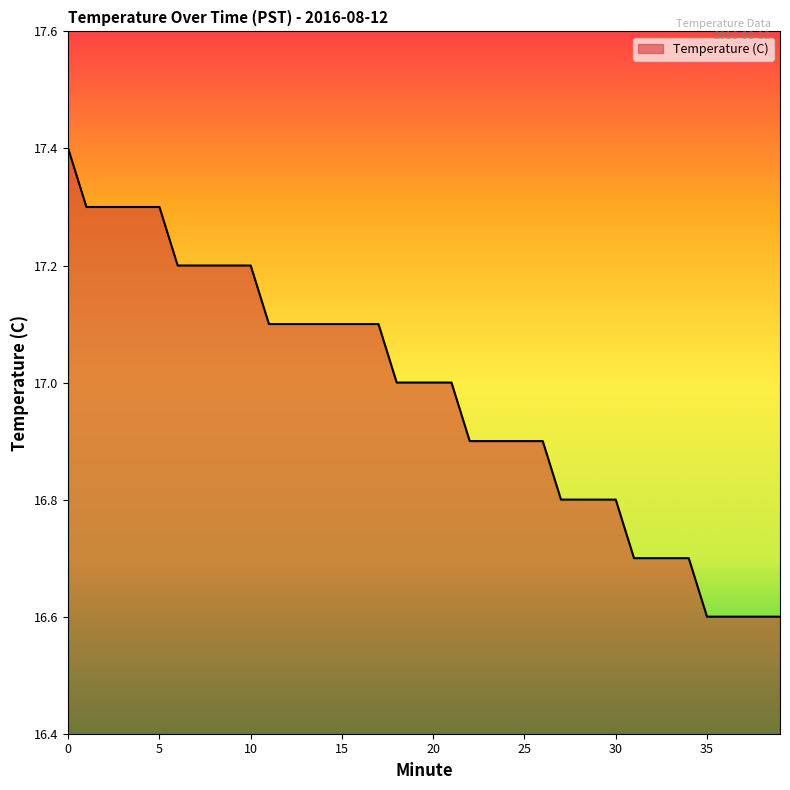

What is the difference between the maximum and minimum values?

0.8